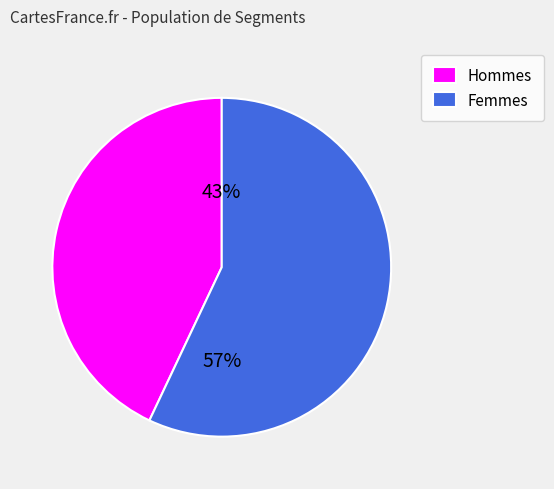

What is the ratio of the value at Hommes to the value at Femmes?

0.8